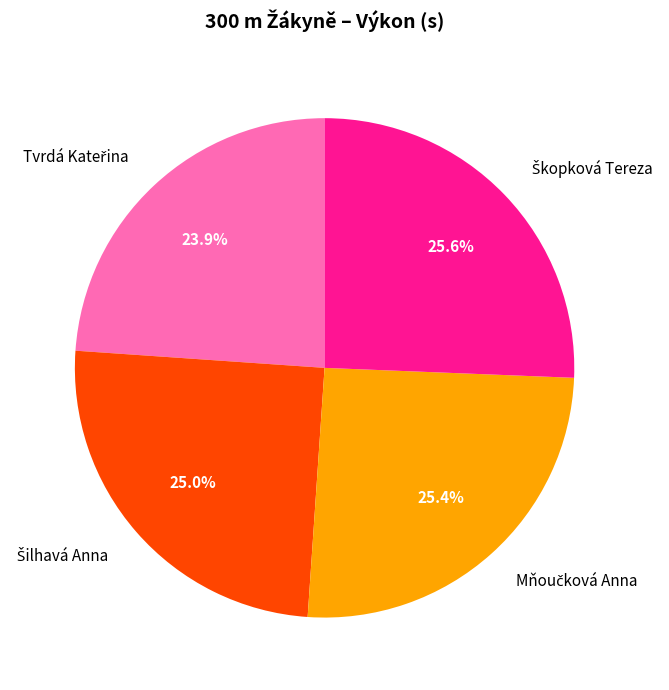

Is there a majority slice in this chart?

No